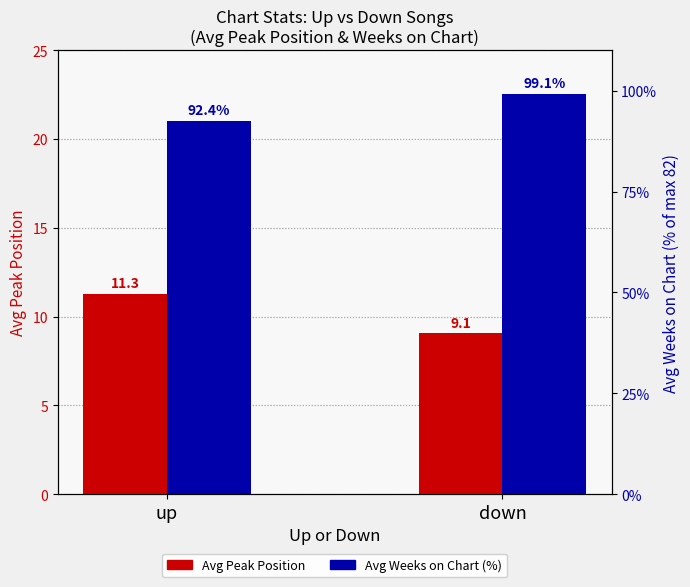

Reading left to right, what are all the values shown in this chart?

Avg Peak Position: 11.3	9.1
Avg Weeks on Chart (%): 92.4	99.1